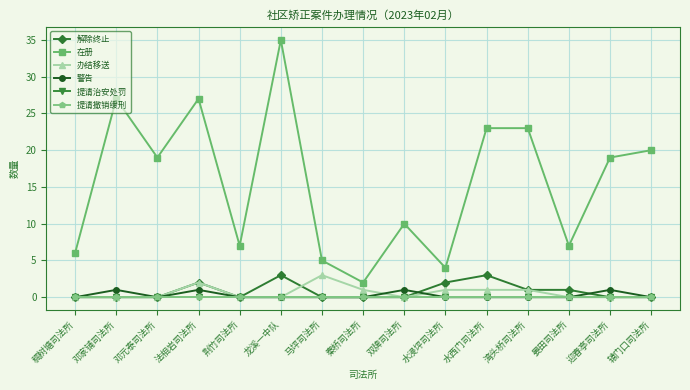

In 办结移送, how many points are higher than both neighbors (excluding endpoints)?

2